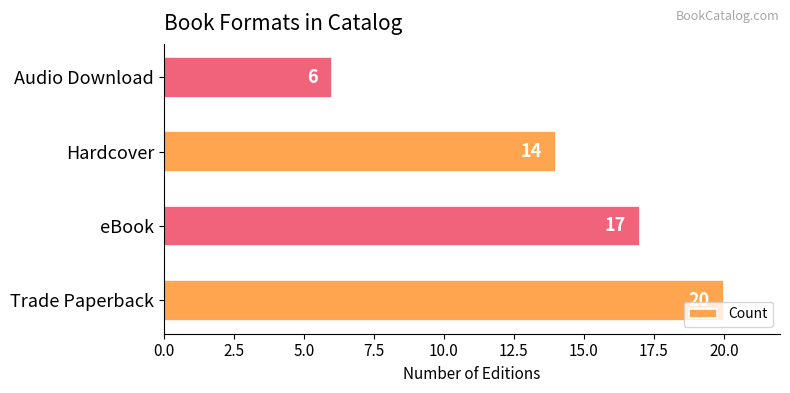

Where is the data nearest to the value 13?

Hardcover